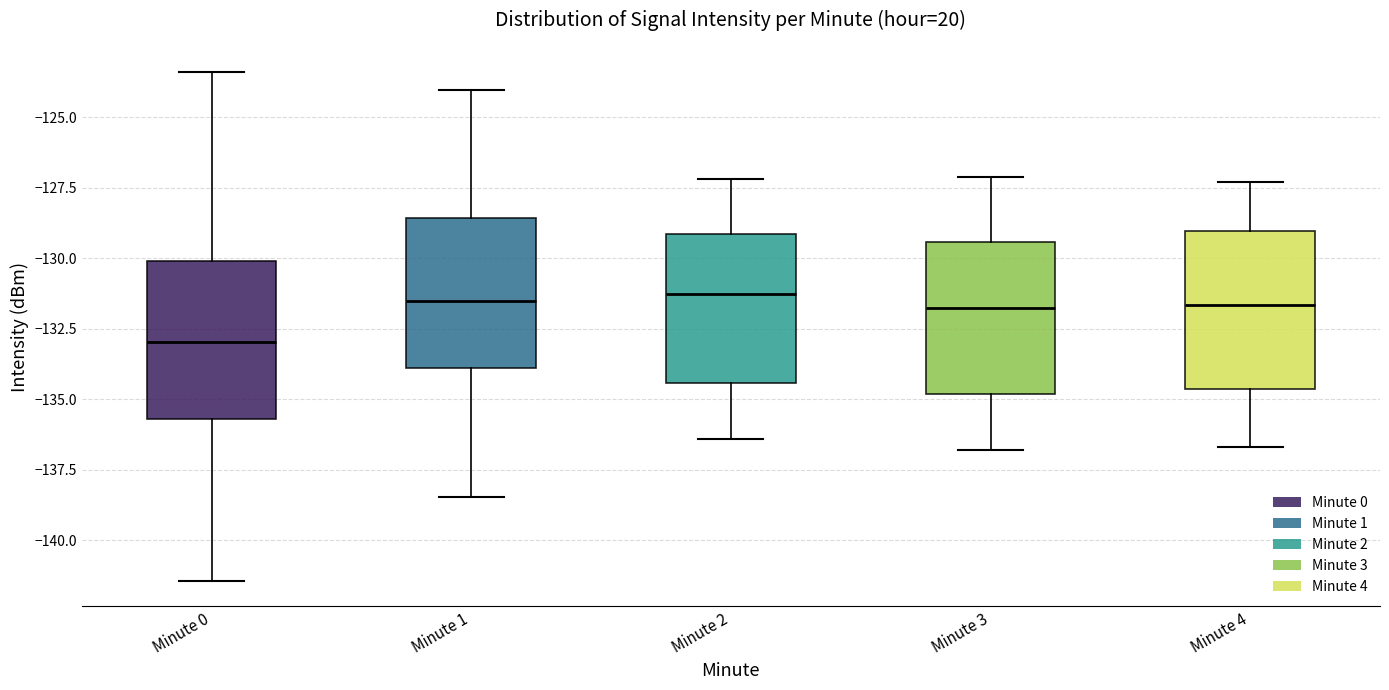

Reading left to right, read every box against the y-axis: the position of its median line, the range the box covers, and the ends of its whiskers. The values are not printed on the chart, so give them approximately, as read against the axis.

Minute 0: median -133.0, box -135.5 to -130.0, whiskers -141.5 to -123.5
Minute 1: median -131.5, box -134.0 to -128.5, whiskers -138.5 to -124.0
Minute 2: median -131.0, box -134.5 to -129.0, whiskers -136.5 to -127.0
Minute 3: median -131.5, box -135.0 to -129.5, whiskers -137.0 to -127.0
Minute 4: median -131.5, box -134.5 to -129.0, whiskers -136.5 to -127.5